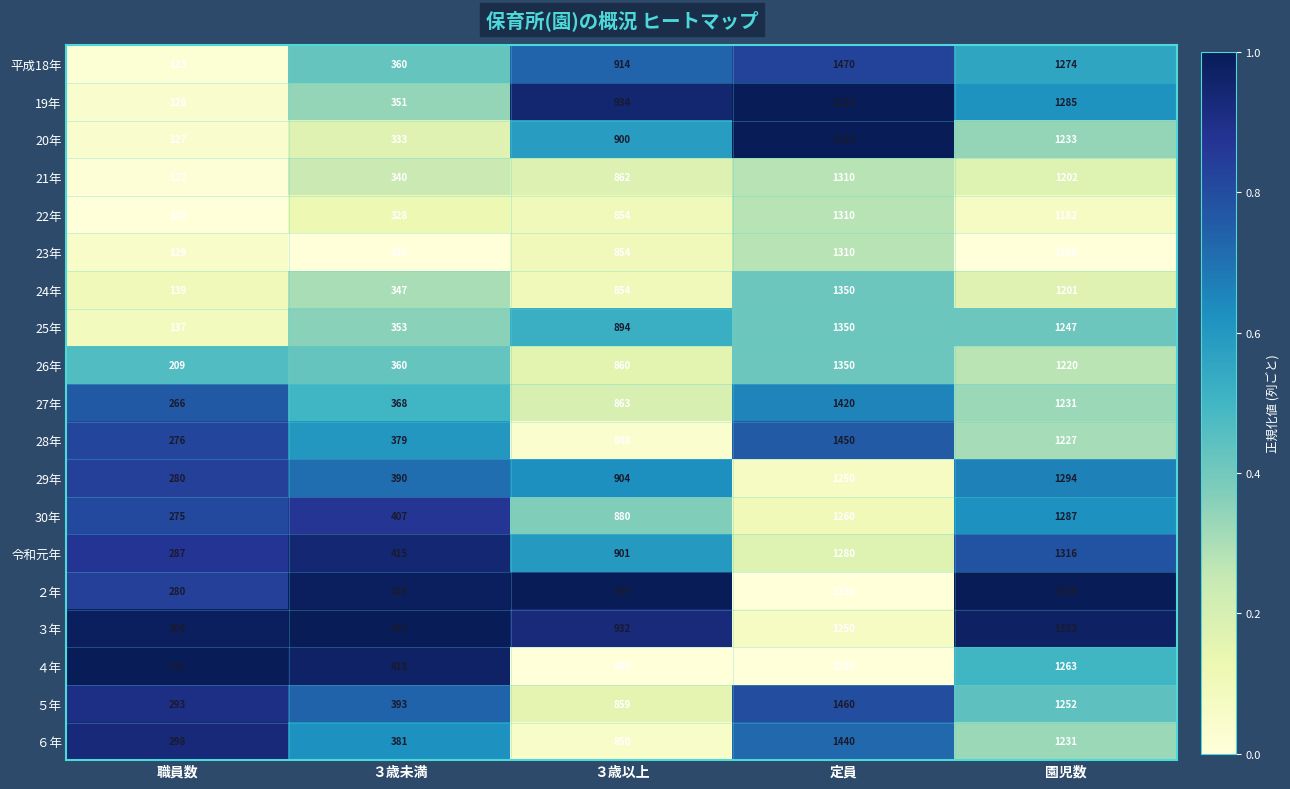

List the labels in order of ２年 value, largest first.

園児数, 定員, ３歳以上, ３歳未満, 職員数